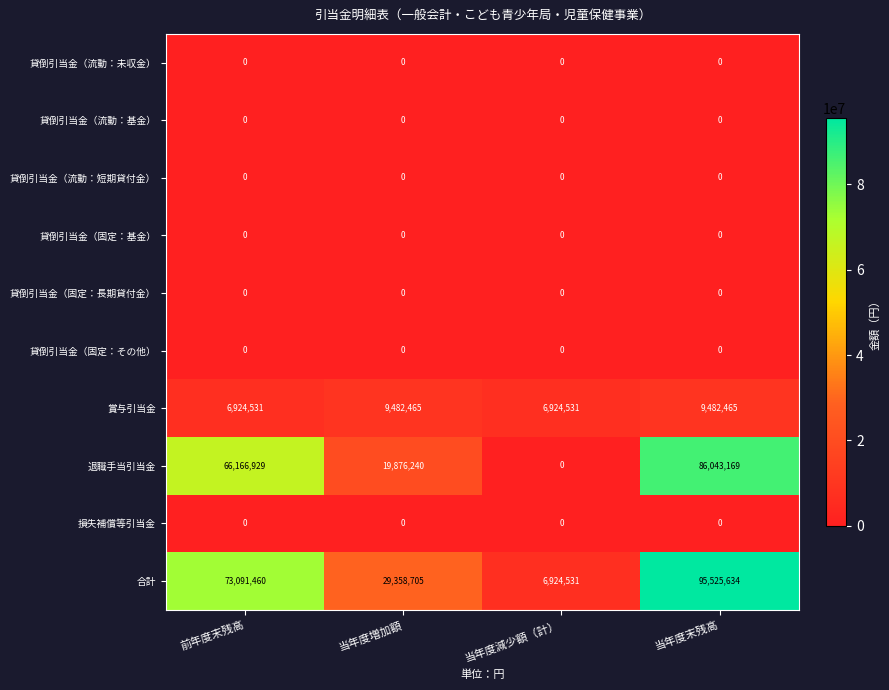

At which label is 合計 closest to 51225082?

当年度増加額